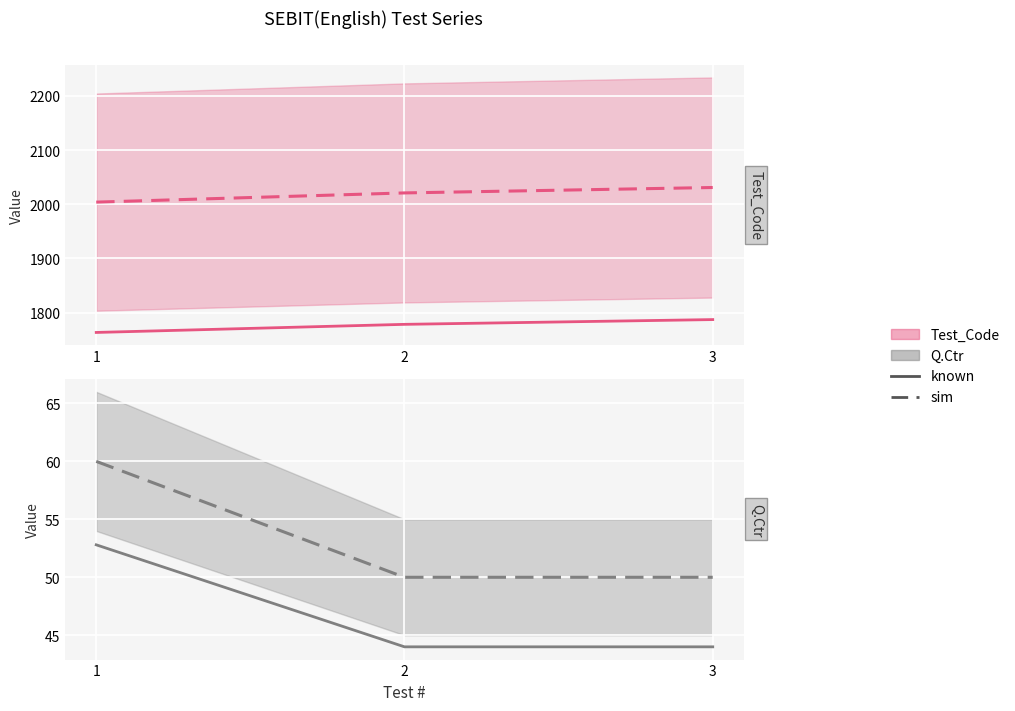

True or false: Q.Ctr (known) has a value of 44.0 at 3.

True